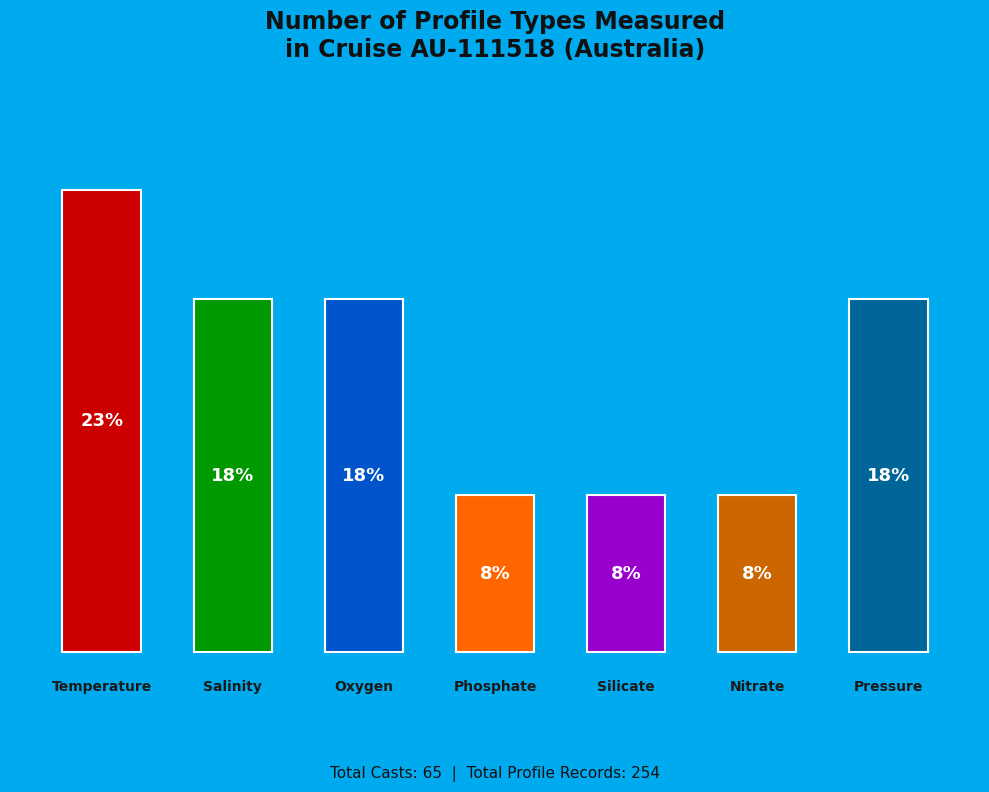

To the nearest percent, what is the average slice percentage?

14%